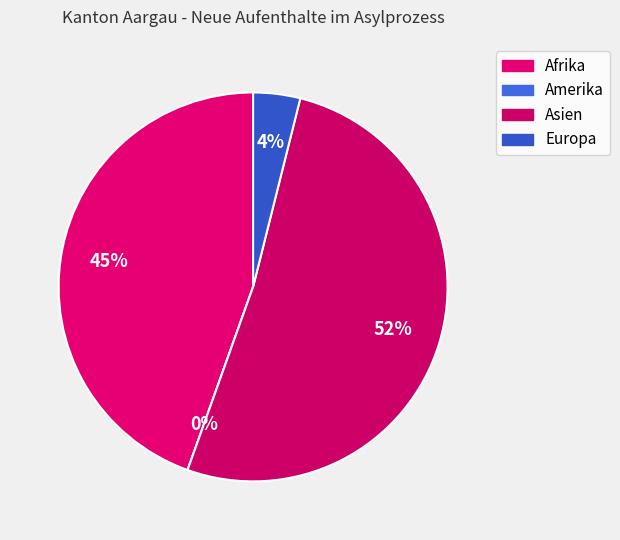

How many slices are in this pie chart?

4